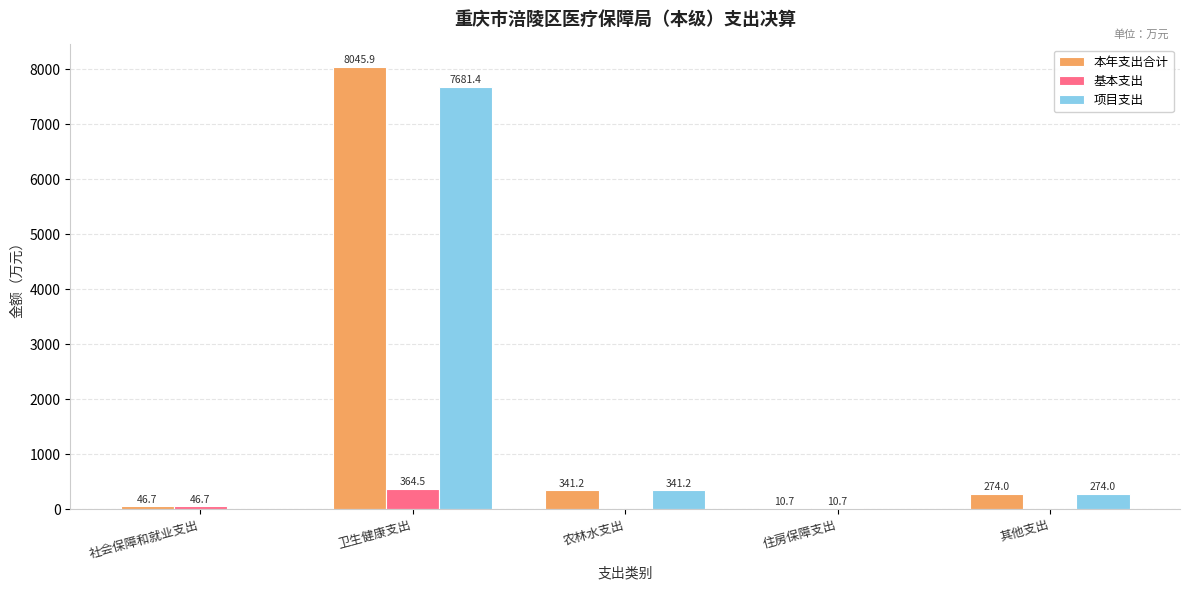

Are the bars grouped side by side (vs. stacked)?

Yes